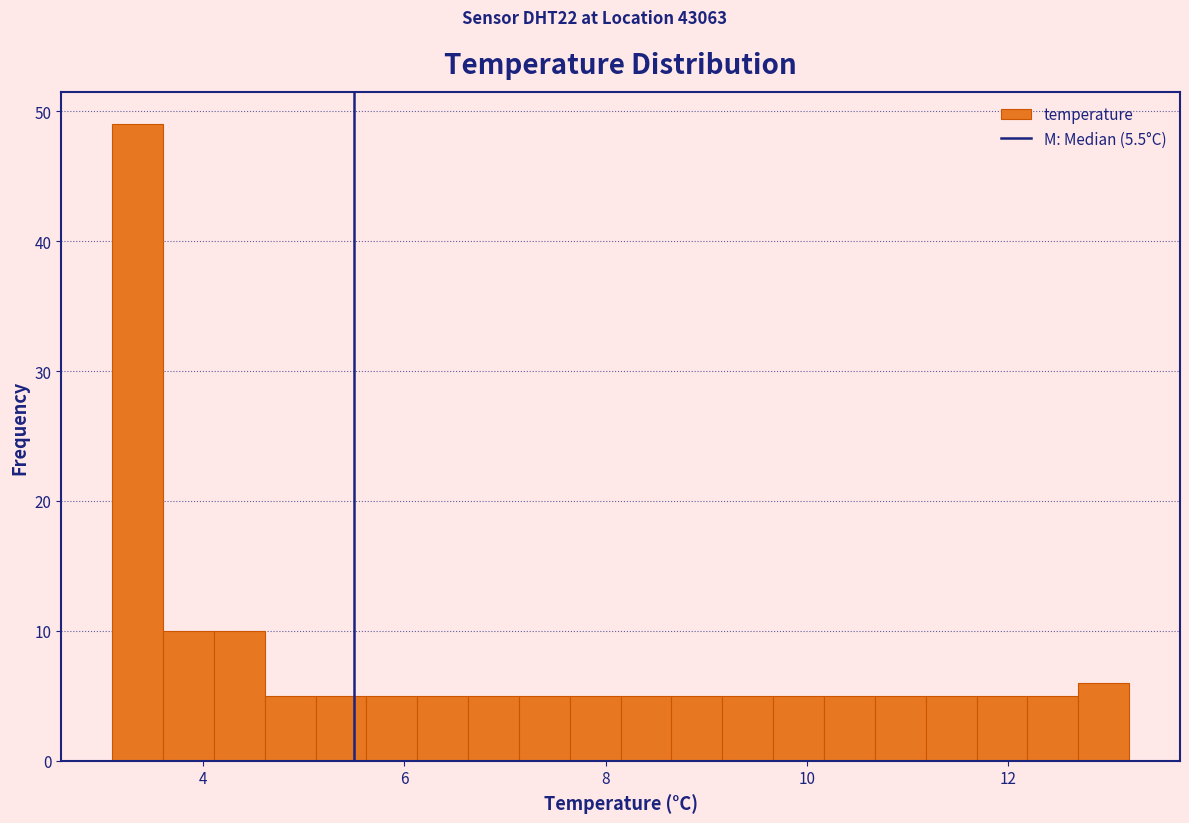

Around what value on the x-axis is the tallest bar? Give the approximate position of its centre, as read against the axis.

3.4